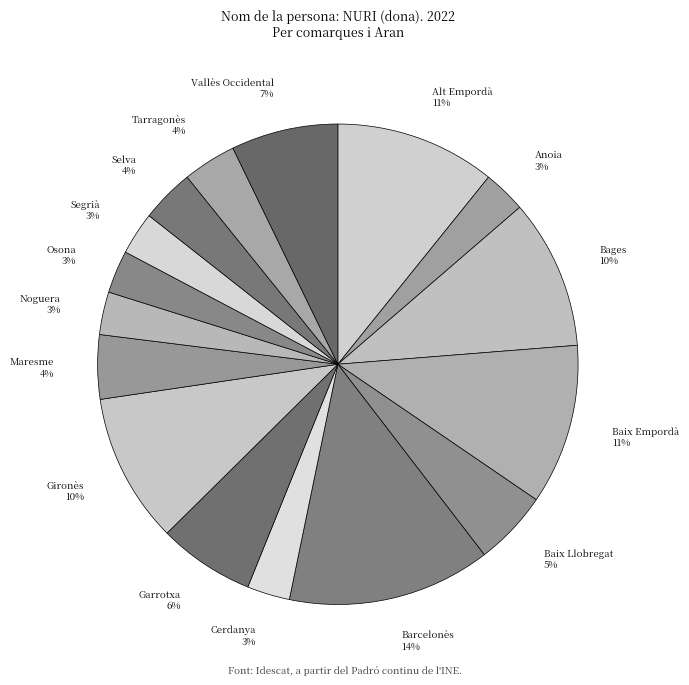

Which category has the biggest portion of the pie?

Barcelonès